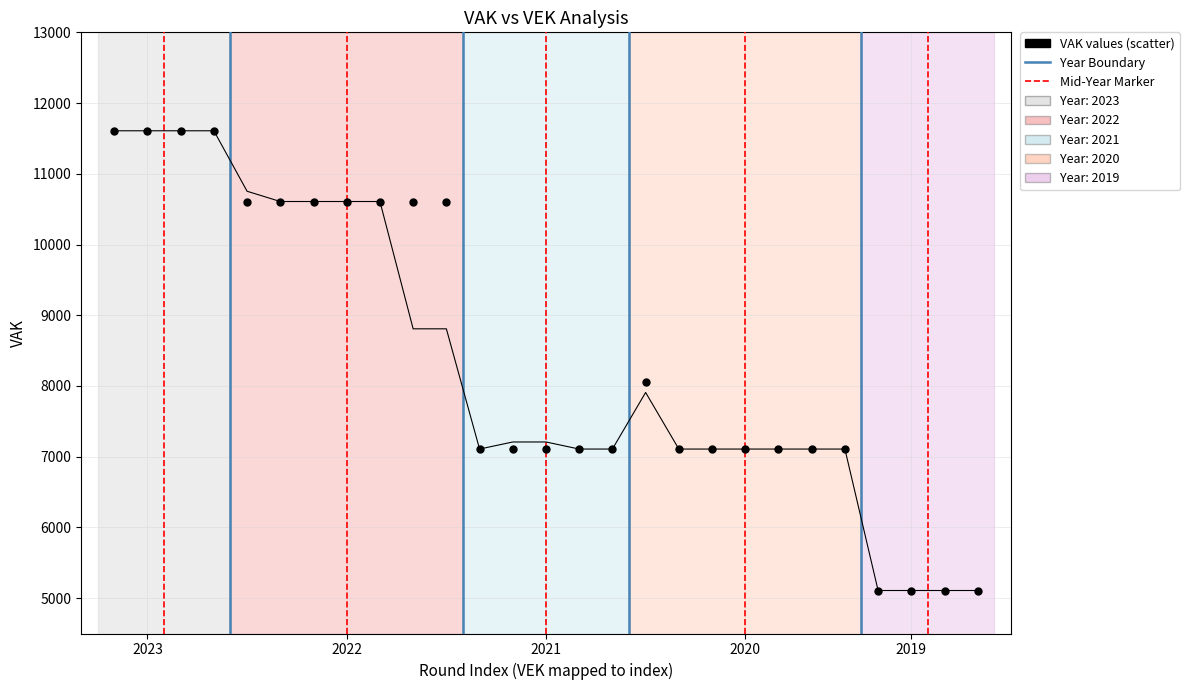

What is the range of Y values (max minus min)?

6500